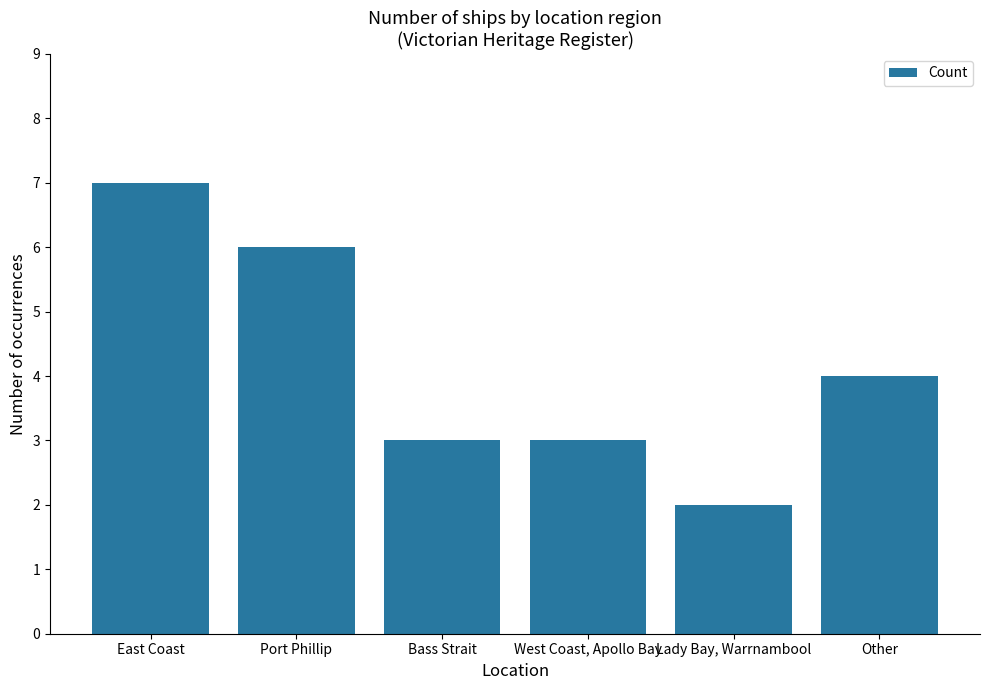

What is the greatest value displayed?

7